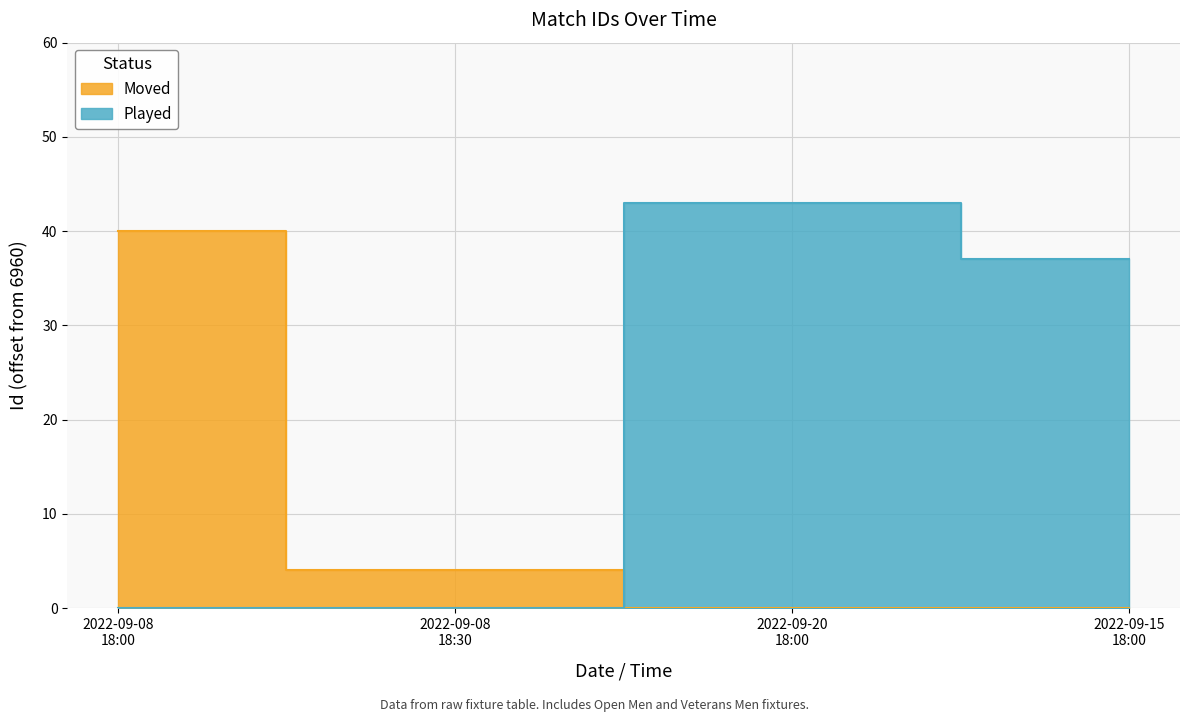

What is the average value of the Moved series?

6982